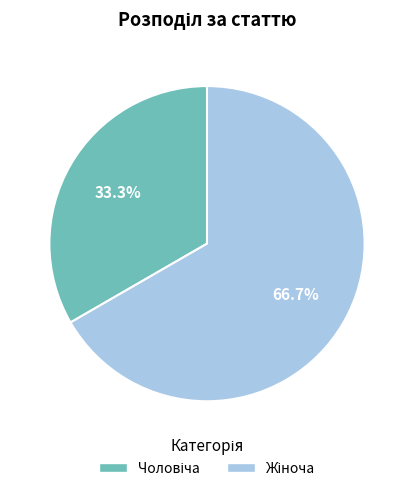

Is there any slice that represents more than half of the pie?

Yes